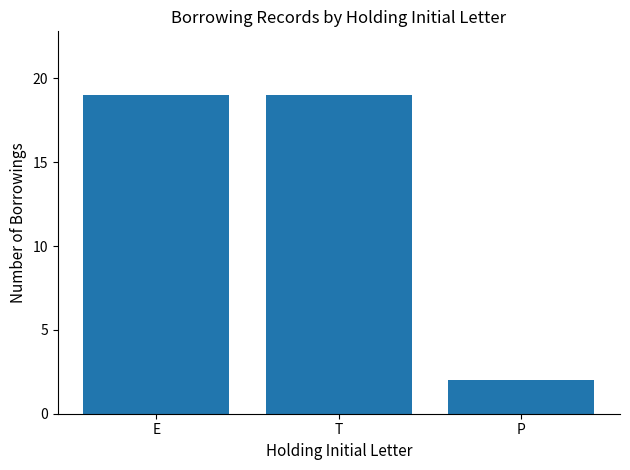

What position from the left is T?

2